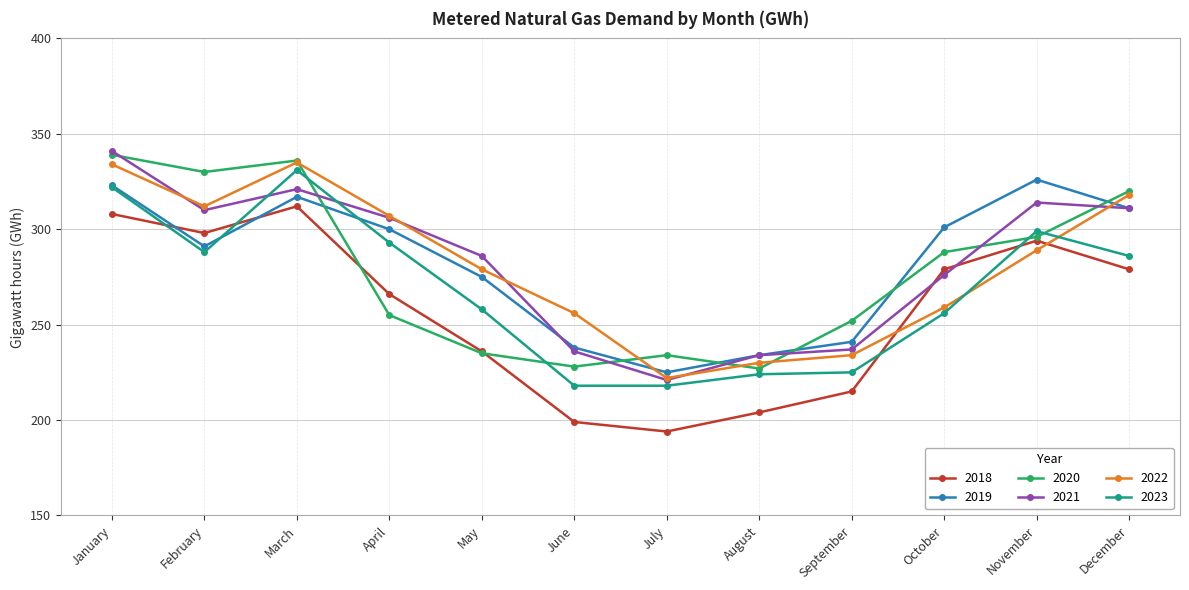

What is the difference between the maximum and second lowest values in the 2019 series?

92